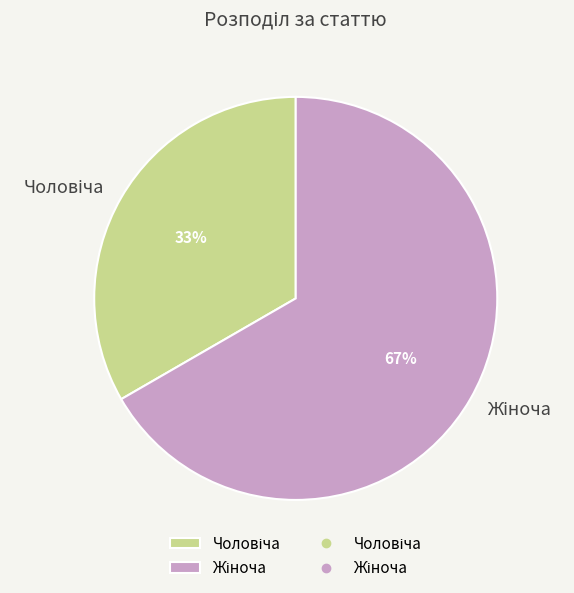

To the nearest percent, what is the average slice percentage?

50%